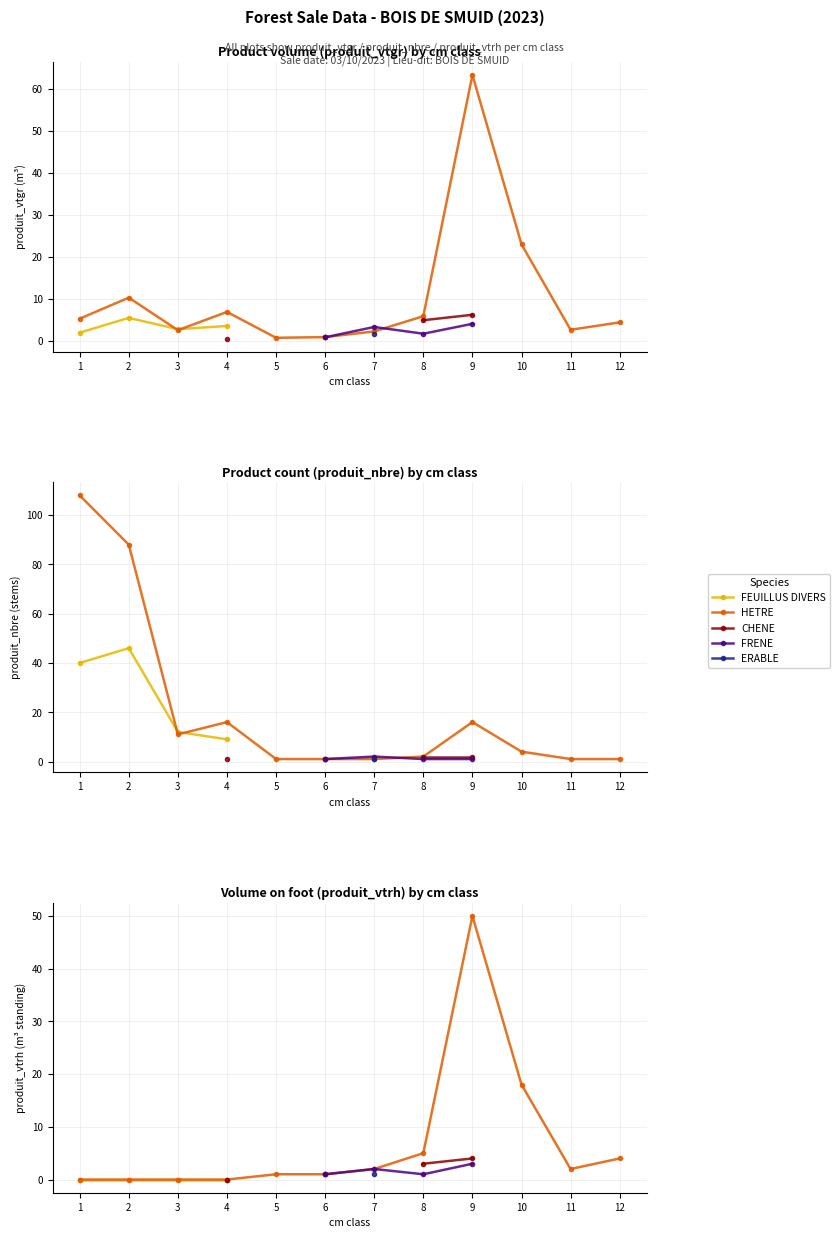

Which series has the largest total across all categories?

HETRE